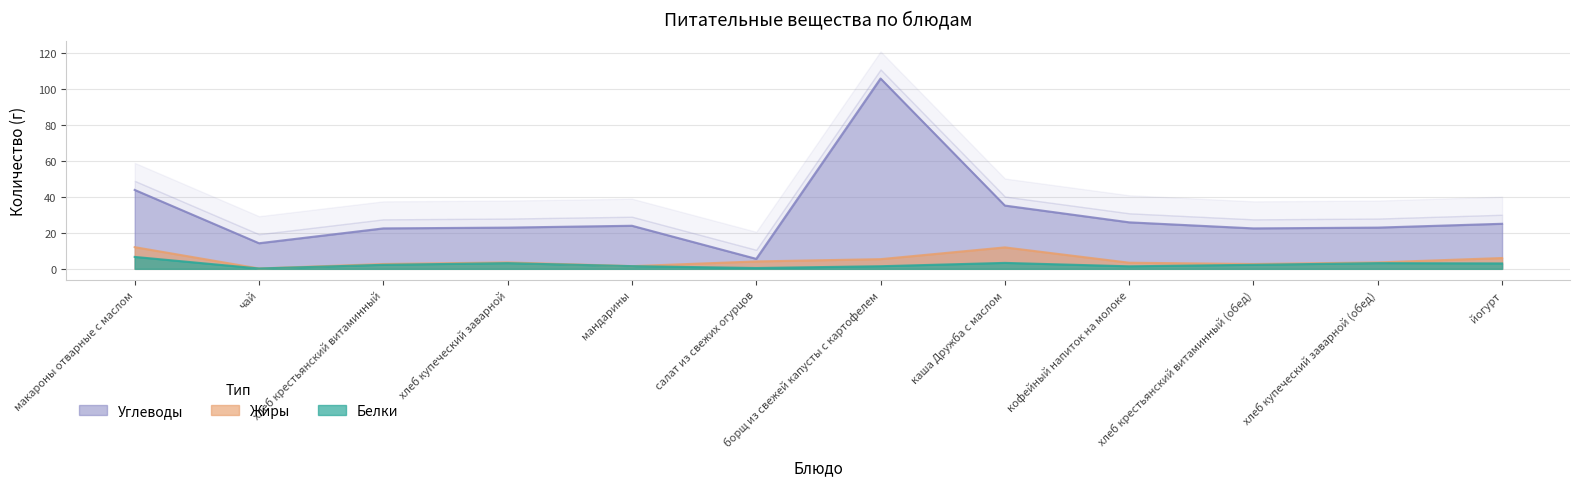

Which series has the widest spread of values?

Углеводы